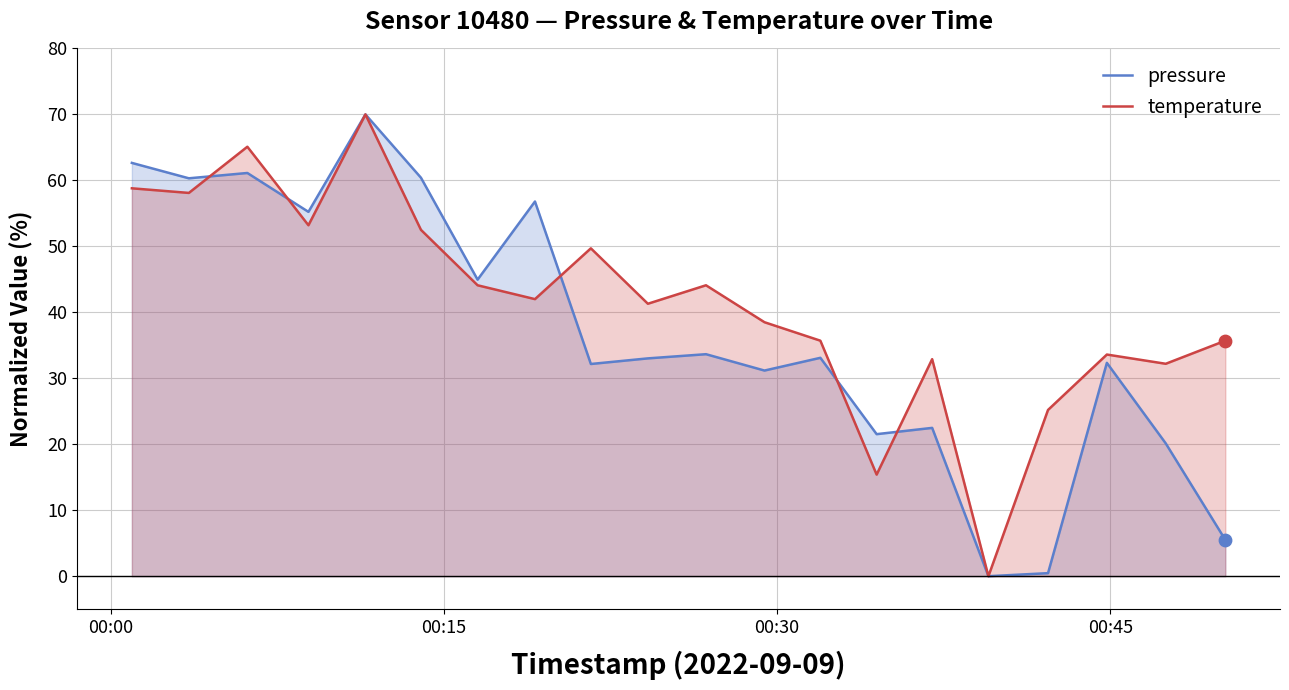

At how many categories does at least one series exceed 6?

19